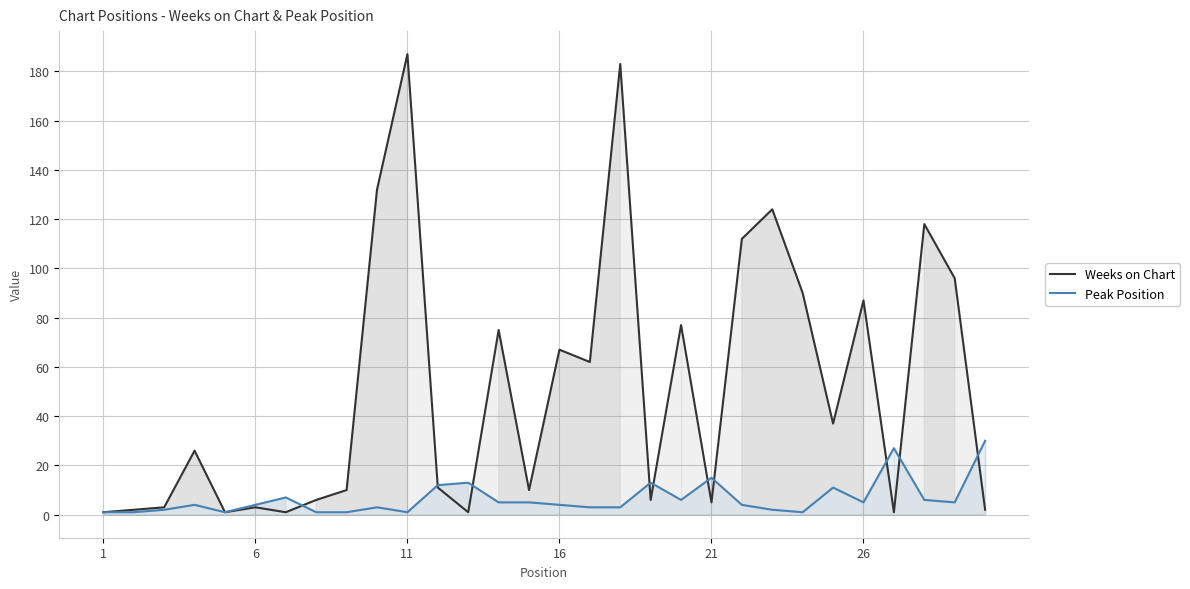

Between 8 and 29, which is larger?

8